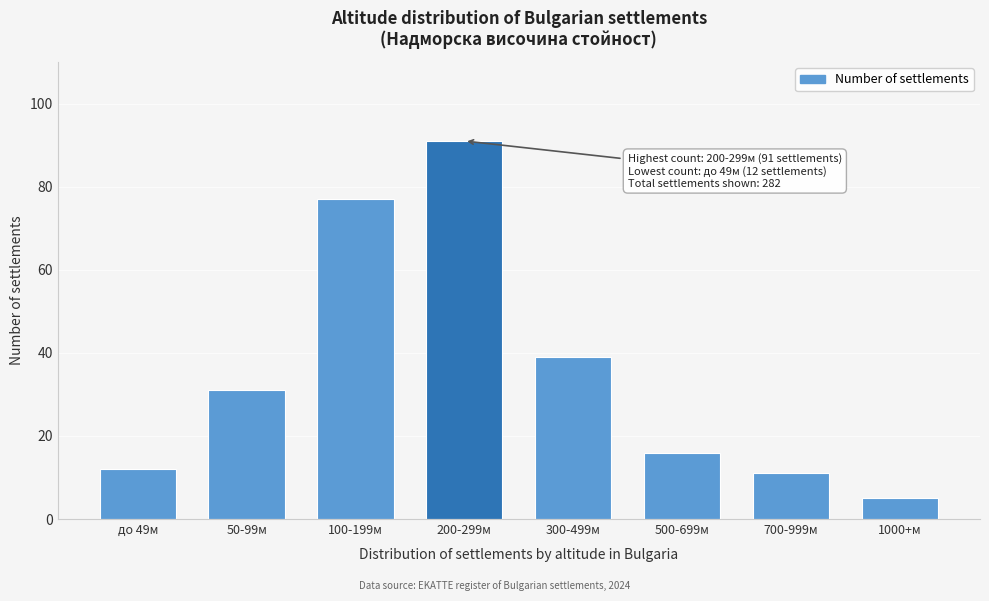

Reading right to left, list all the values displayed in this chart.

5	11	16	39	91	77	31	12